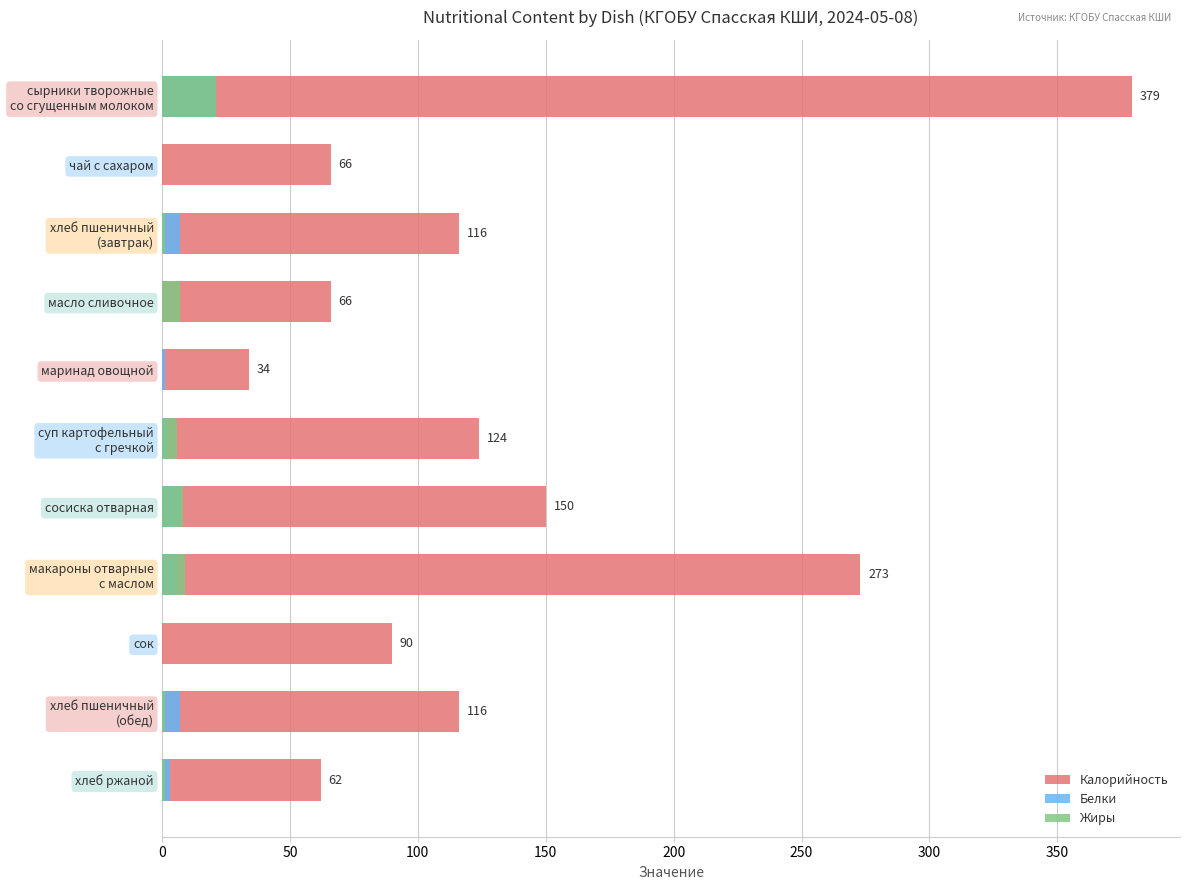

What is the sum of all Калорийность values?

1476